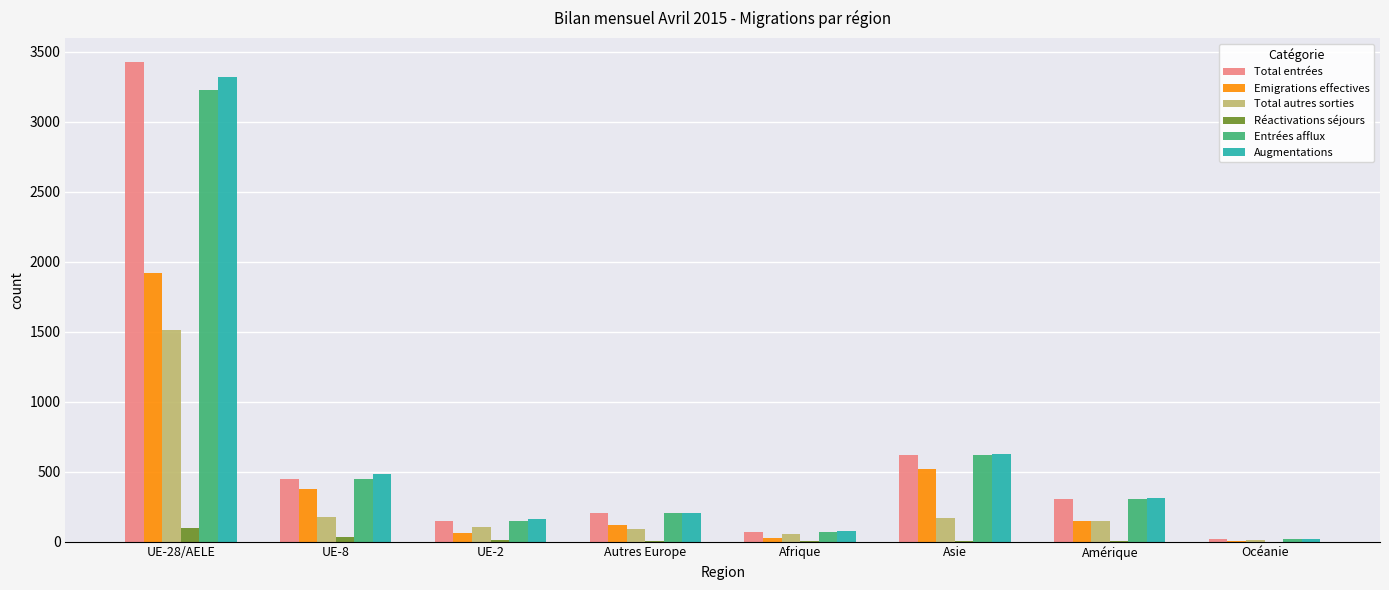

At which label is Emigrations effectives closest to 960?

Asie